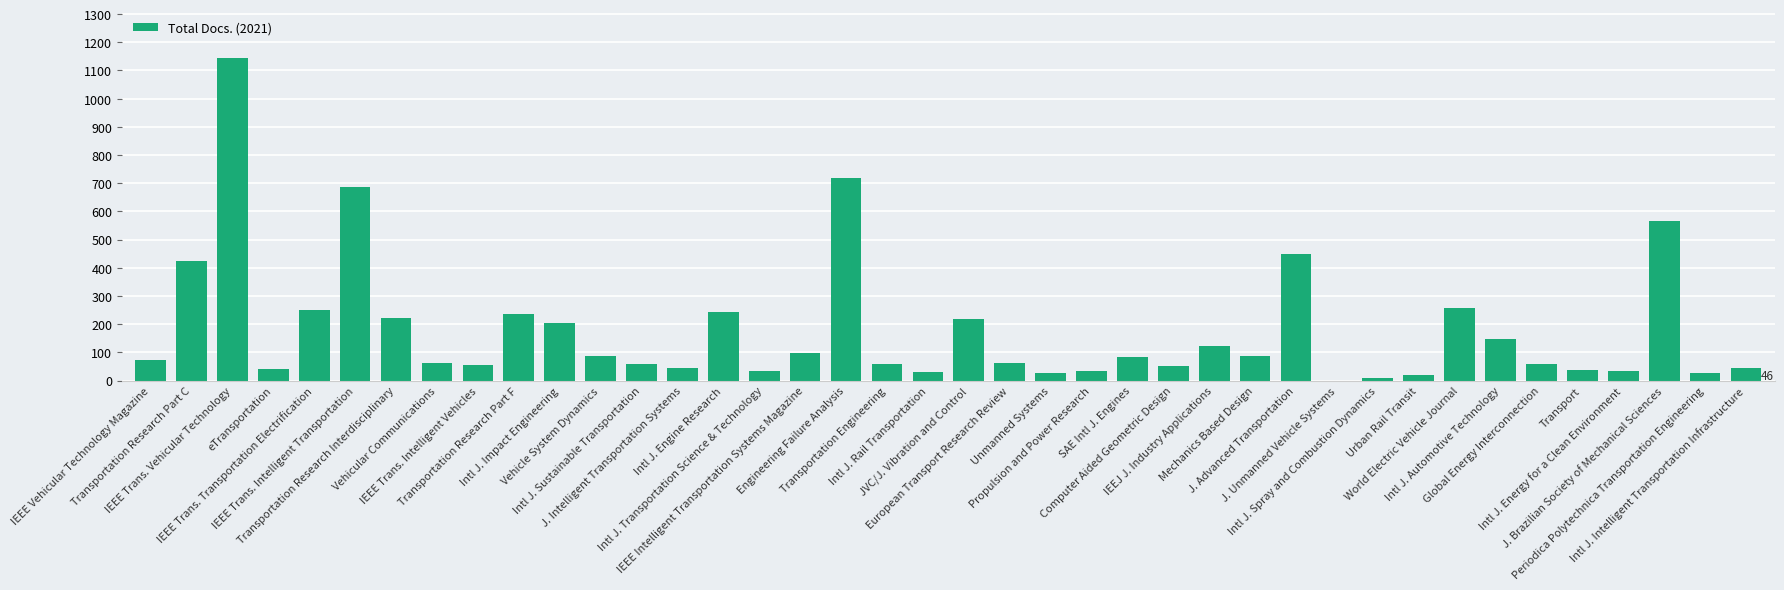

What is the maximum value shown in the chart?

1143